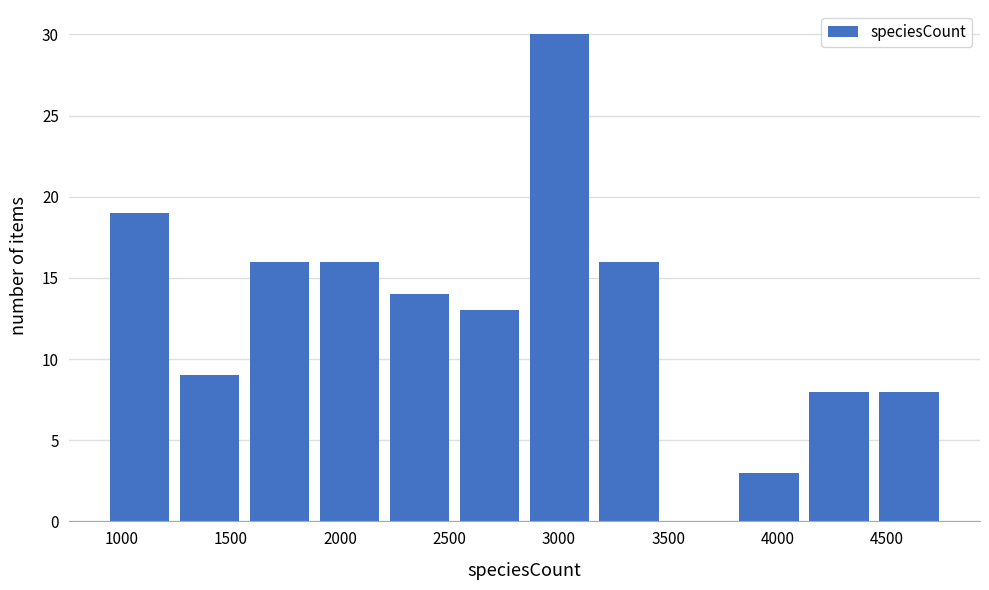

Reading left to right, list every bar in this chart as the range it spans on the x-axis followed by its height. Neither the bar edges nor the heights are printed on the chart, so give them approximately, as read against the axes.

950 to 1250: 19
1250 to 1550: 9
1550 to 1900: 16
1900 to 2200: 16
2200 to 2500: 14
2500 to 2850: 13
2850 to 3150: 30
3150 to 3500: 16
3500 to 3800: 0
3800 to 4100: 3
4100 to 4450: 8
4450 to 4750: 8